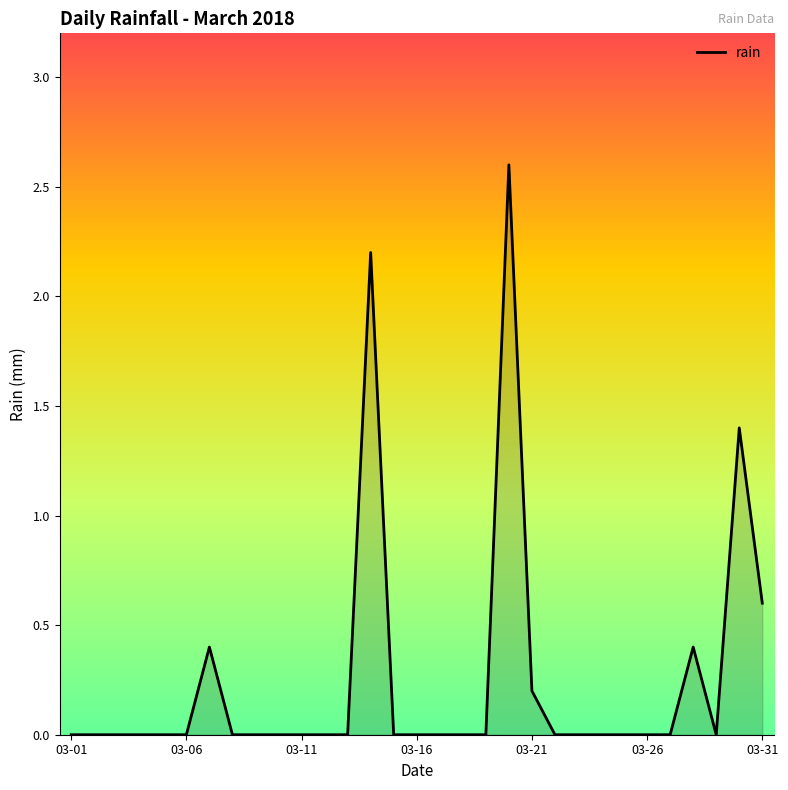

What is the greatest value displayed?

2.6